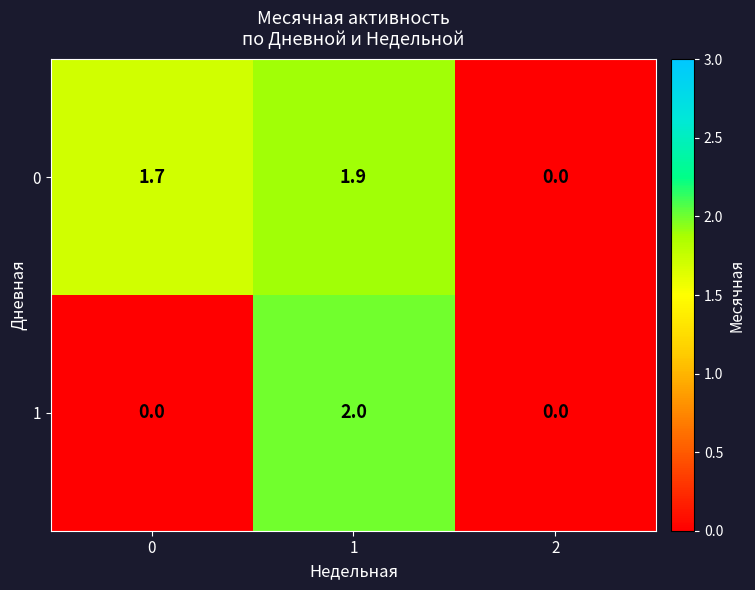

List the series in order of their peak value, lowest first.

0, 1